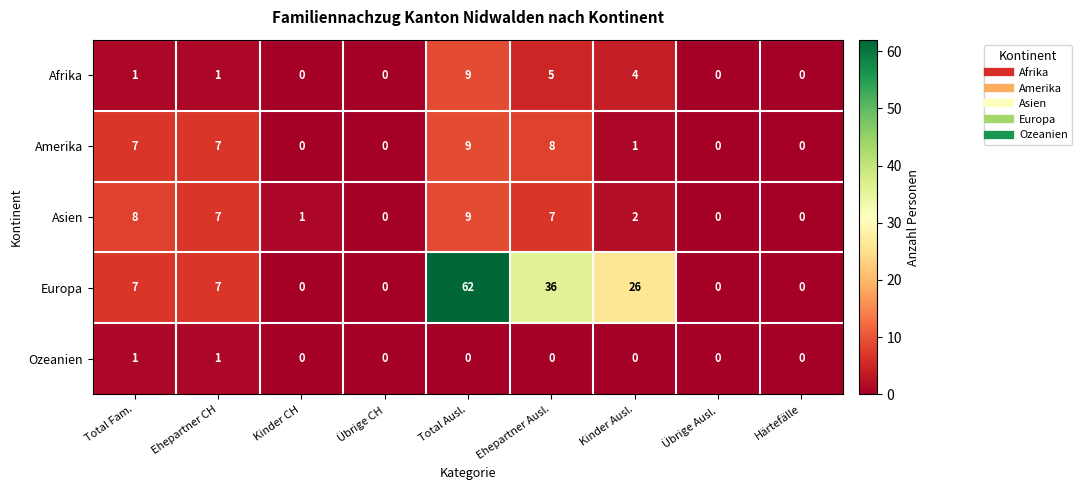

Rank the series at Kinder Ausl. from lowest to highest value.

Ozeanien, Amerika, Asien, Afrika, Europa